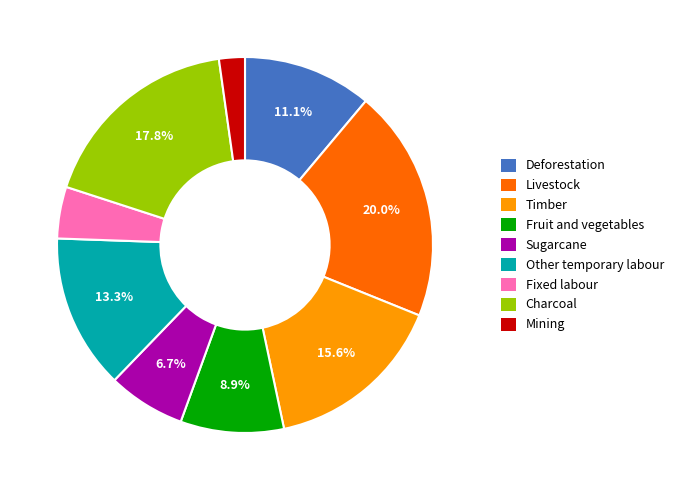

Count the number of slices in the pie.

9